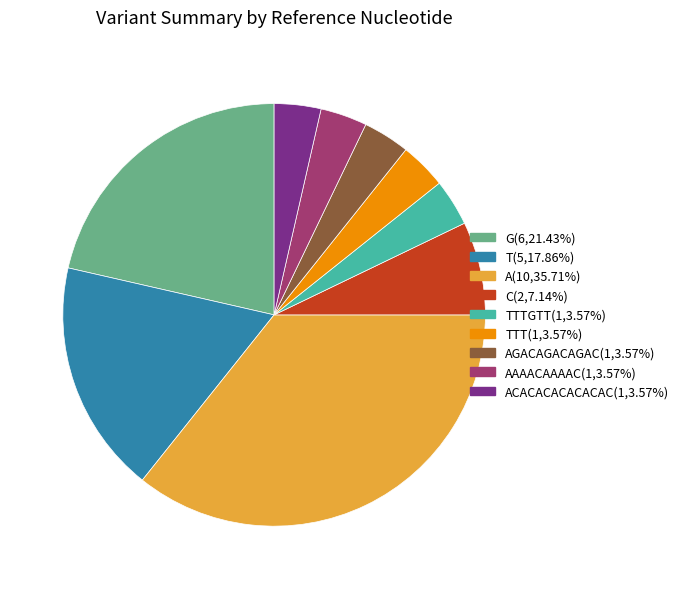

Does any single category account for the majority?

No